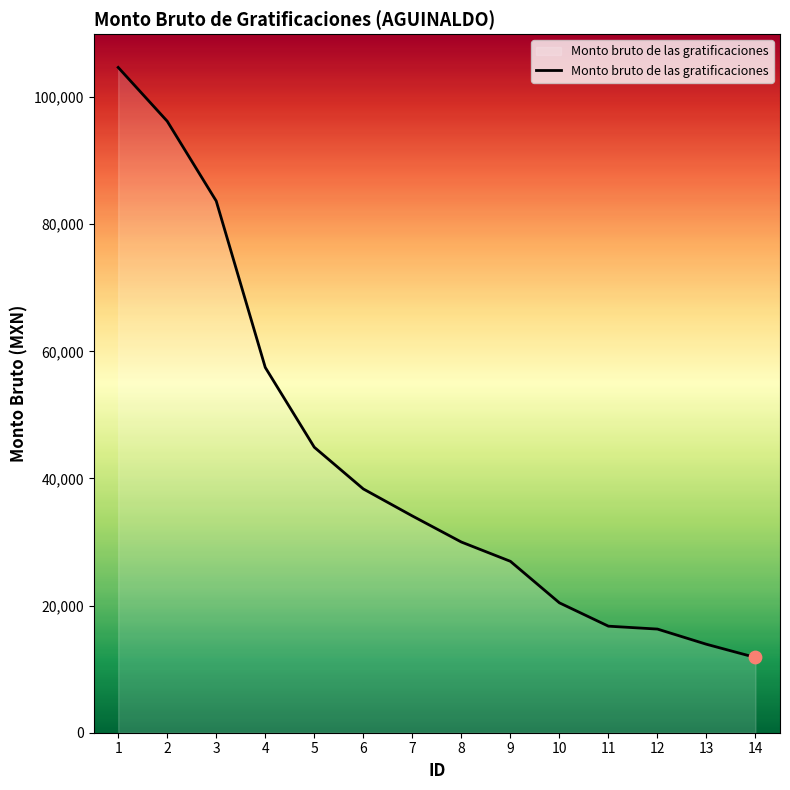

What is the ratio of the value at 4 to the value at 14?

4.9